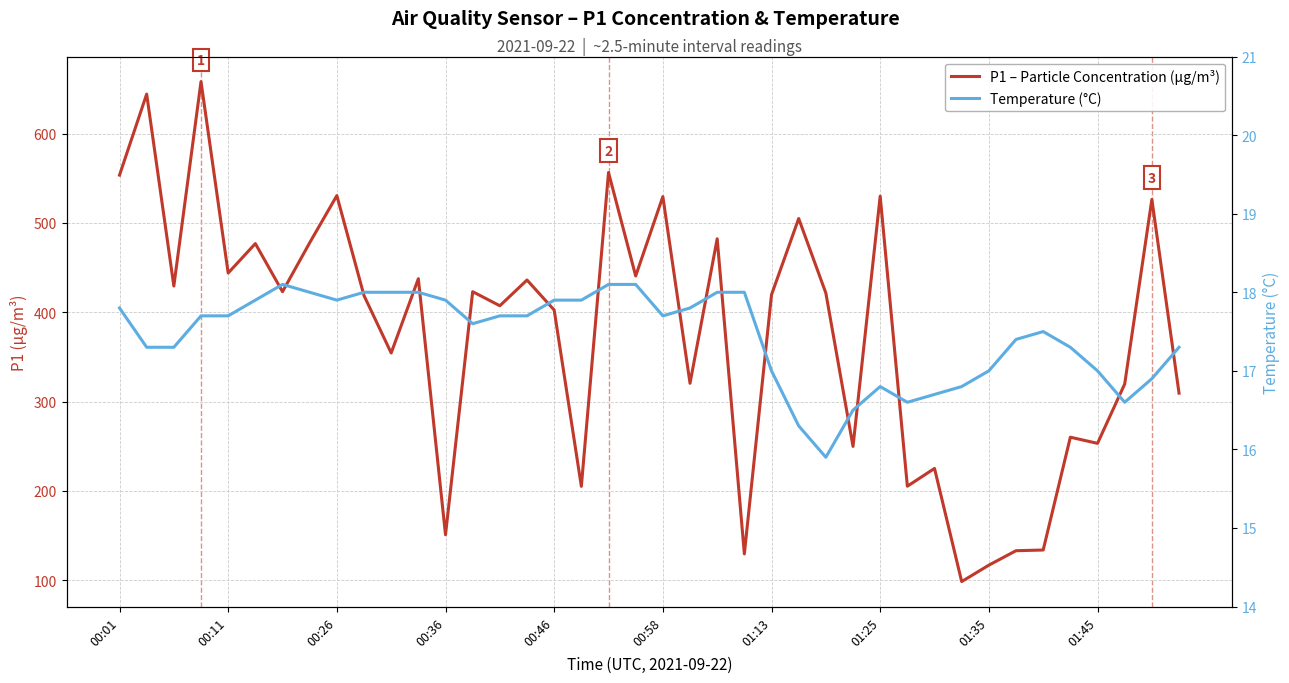

Which series changed the most between 18 and 23?

P1 – Particle Concentration (µg/m³)